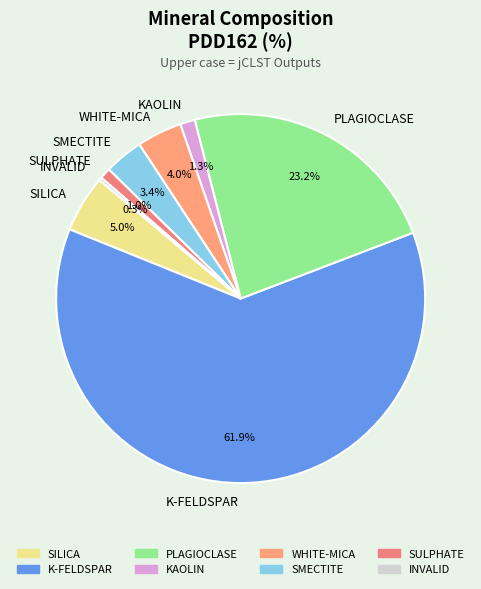

Is the sum of WHITE-MICA and PLAGIOCLASE greater than half?

No